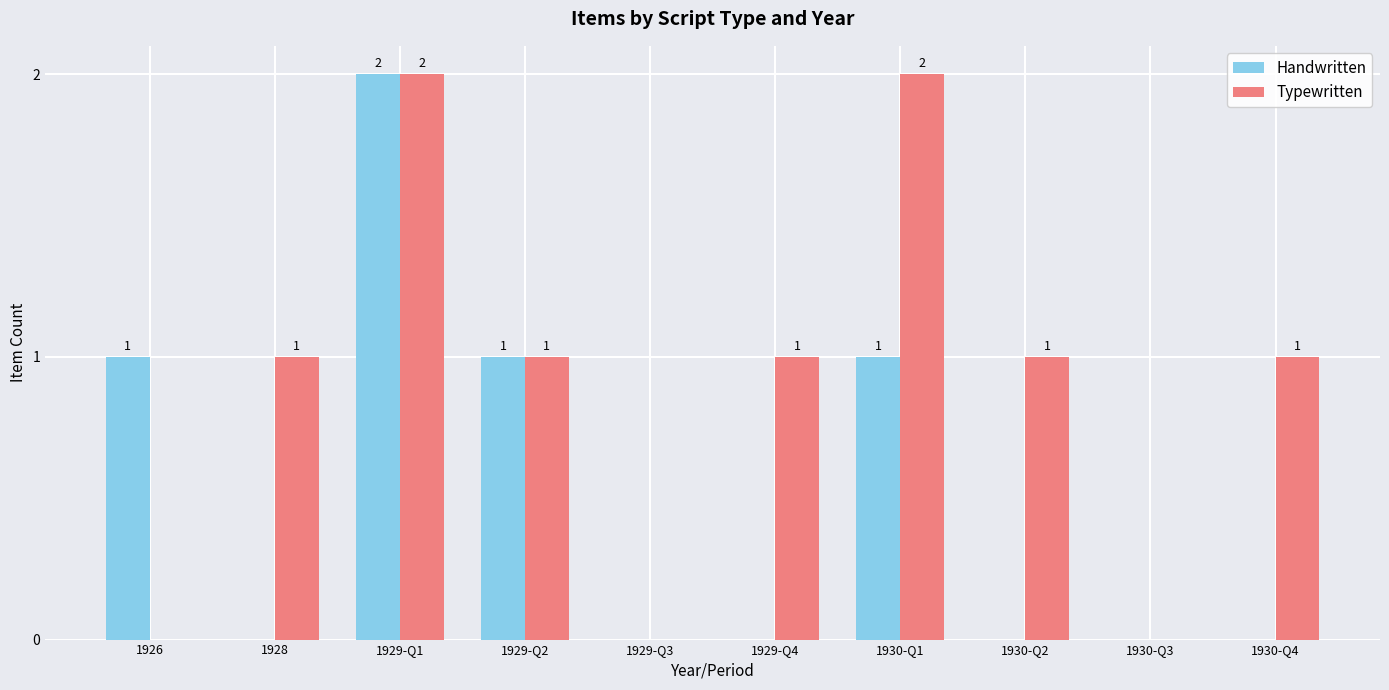

At which category is the sum across all series the highest?

1929-Q1